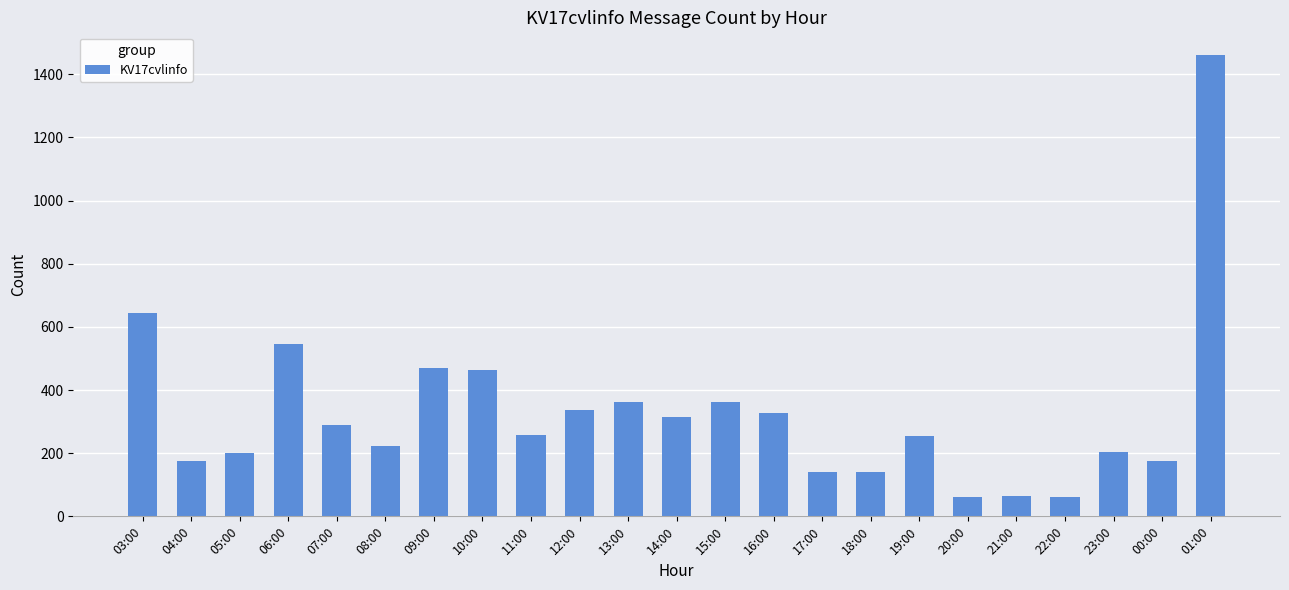

Which category has the highest value across all series?

01:00